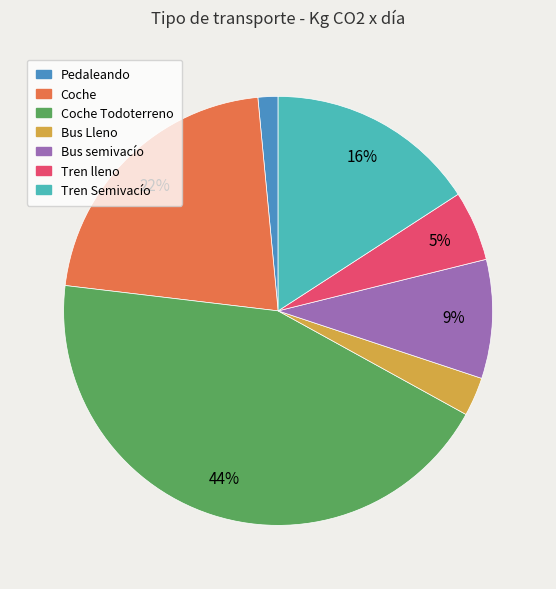

To the nearest percent, what is the average slice percentage?

14%